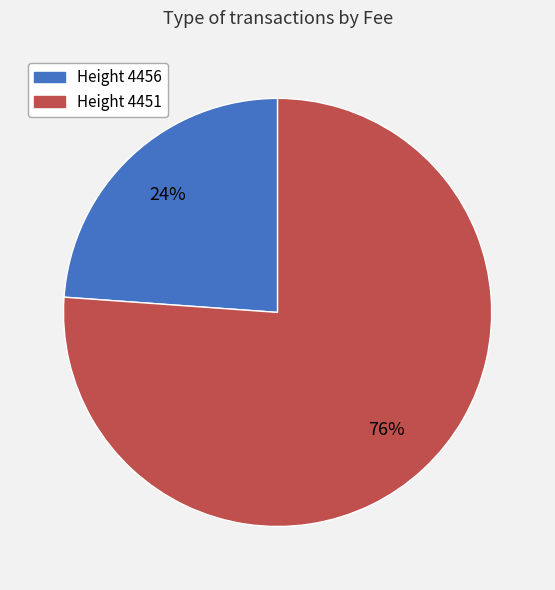

What percentage is the Height 4456 slice, to the nearest percent?

24%